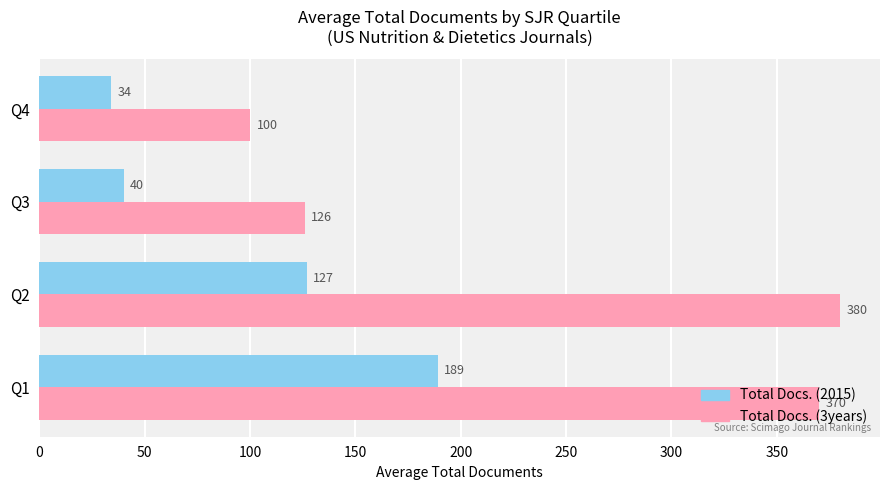

Where is Total Docs. (2015) nearest to the value 111?

Q2